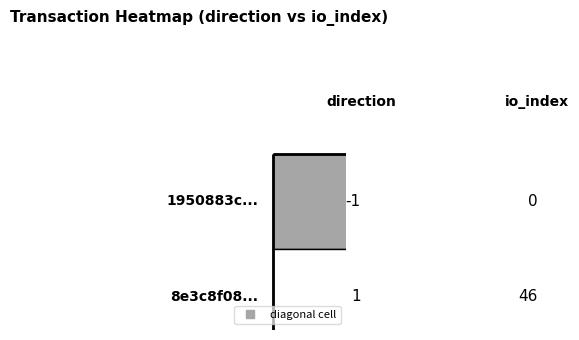

At which category is the sum across all series the highest?

io_index